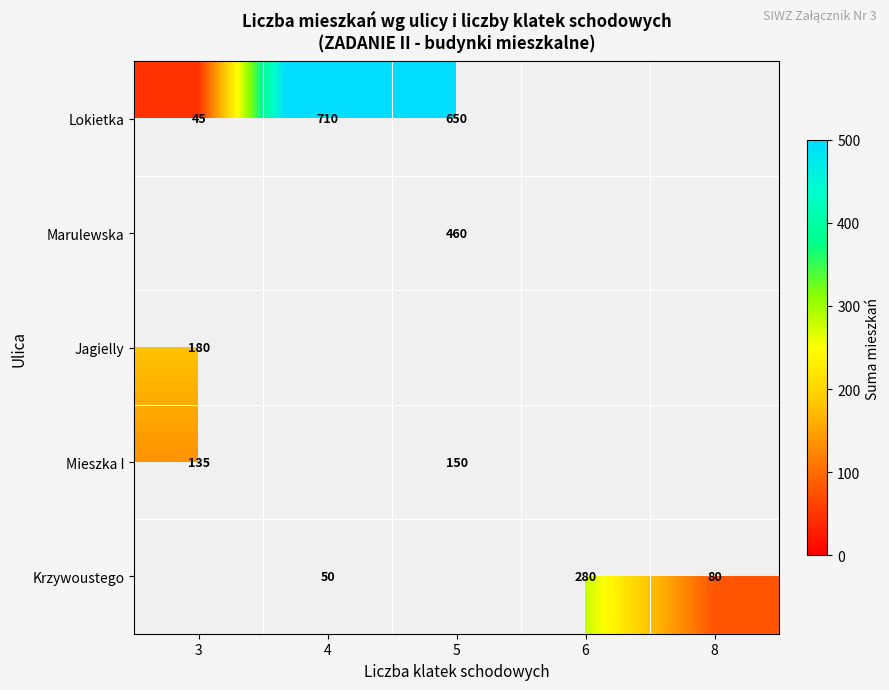

The Lokietka series shows 144 at 4. True or false?

False